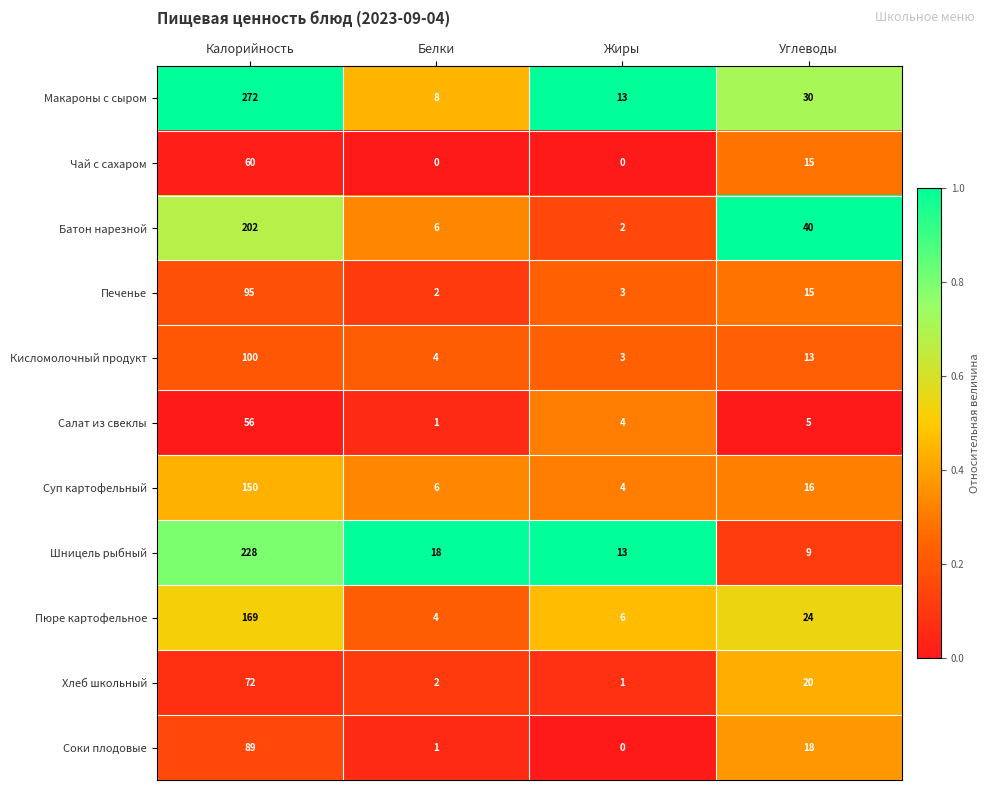

Is it true that Салат из свеклы equals 0 at Белки?

False